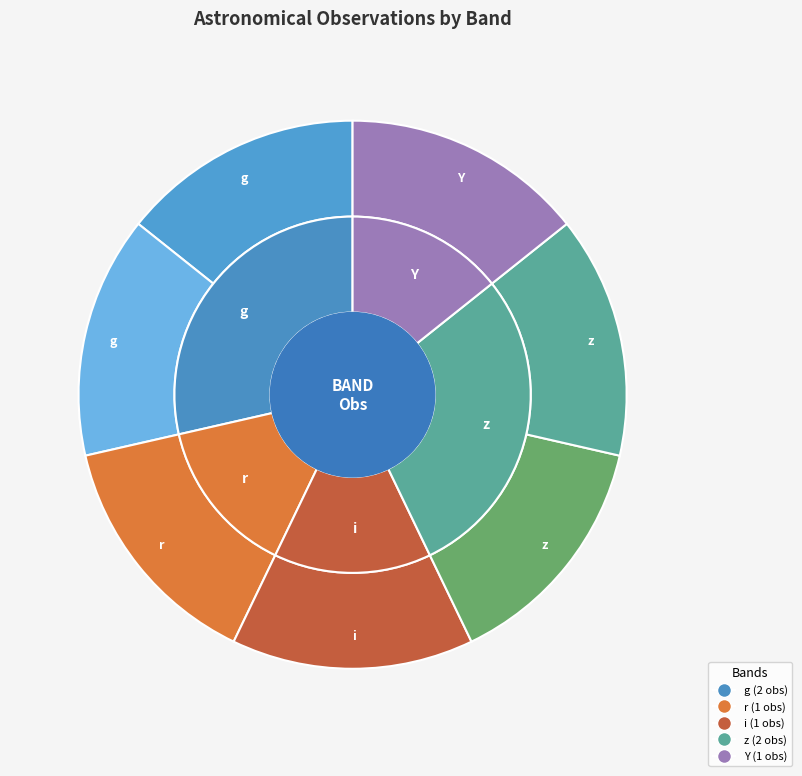

Does any single category account for the majority?

No